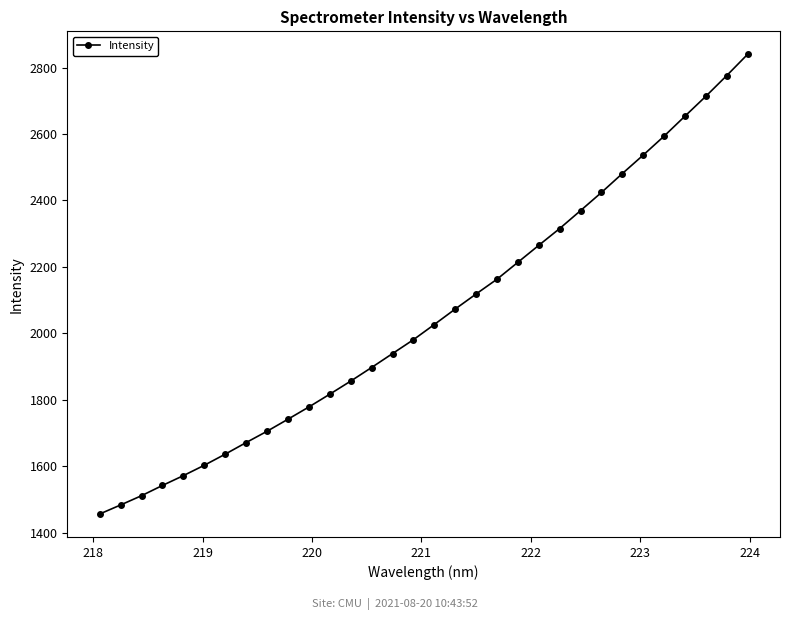

What is the maximum value shown in the chart?

2840.1